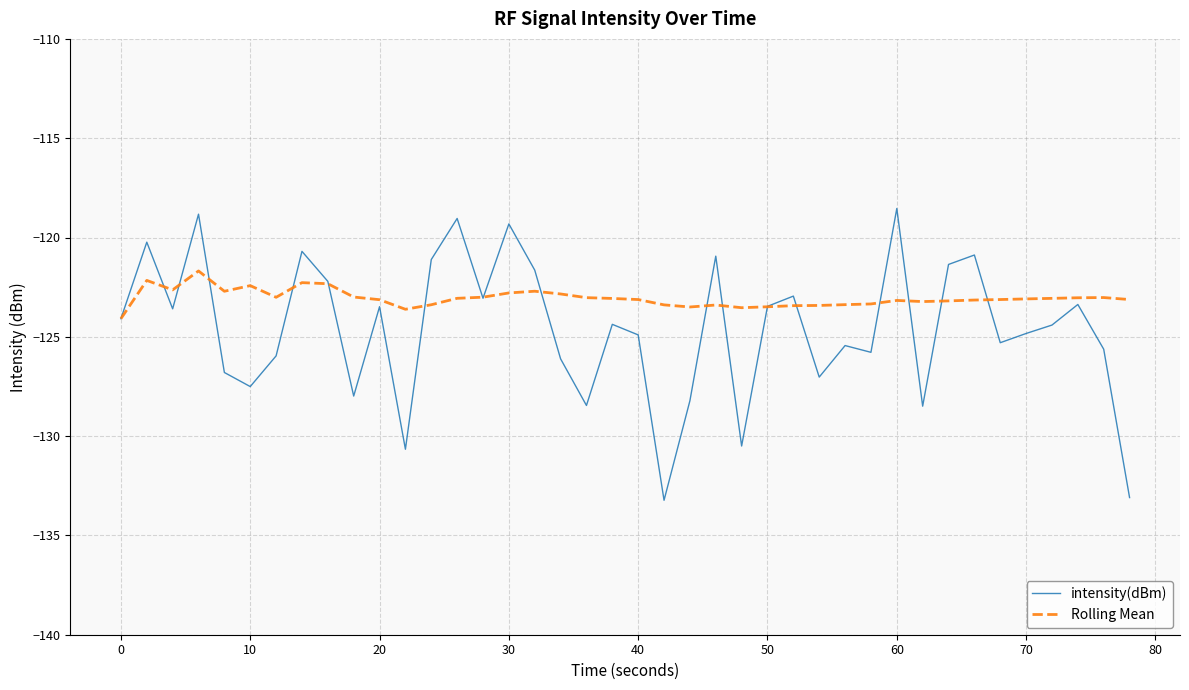

Rank the series by their average value, from highest to lowest.

Rolling Mean, intensity(dBm)